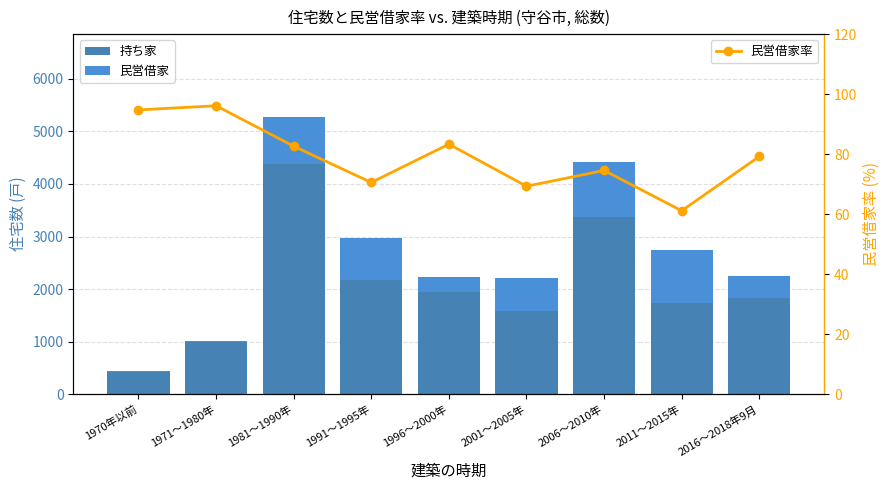

Reading right to left, list all the values displayed in this chart.

持ち家: 1830.0	1730.0	3370.0	1580.0	1950.0	2180.0	4380.0	990.0	420.0
民営借家: 410.0	1010.0	1040.0	640.0	280.0	800.0	890.0	30.0	20.0
民営借家率: 79.2	61.1	74.6	69.3	83.3	70.5	82.6	96.1	94.7